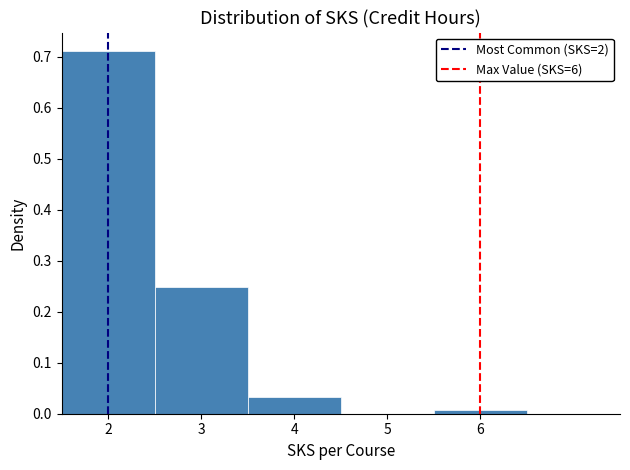

How tall is the bar that spans 1.5 to 2.5 on the x-axis? The values are not printed on the chart, so give them approximately, as read against the axis.

0.71